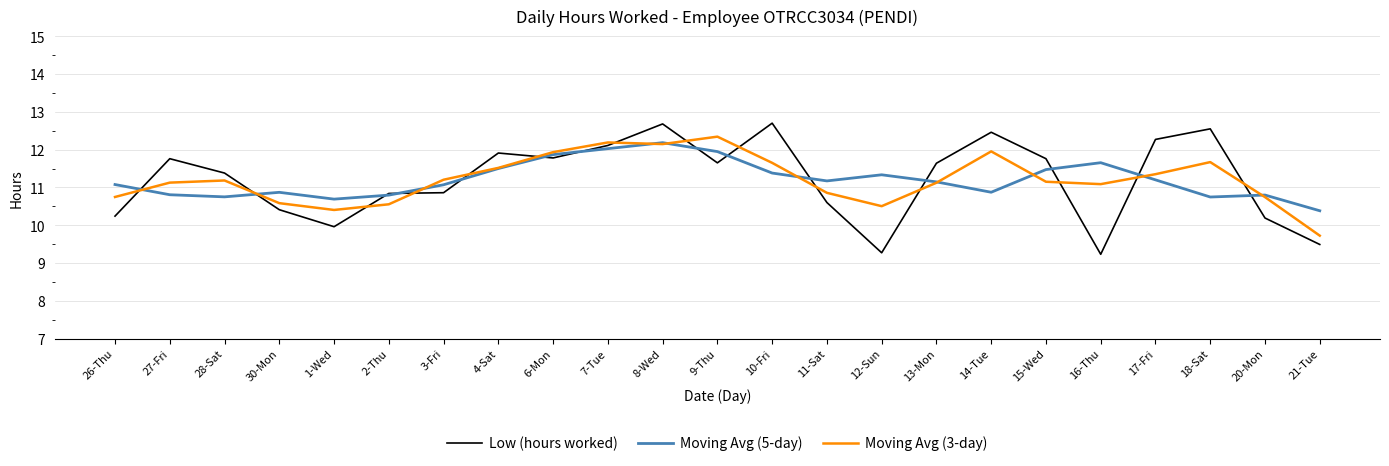

True or false: Low (hours worked) has more than 1 interior local peaks.

True